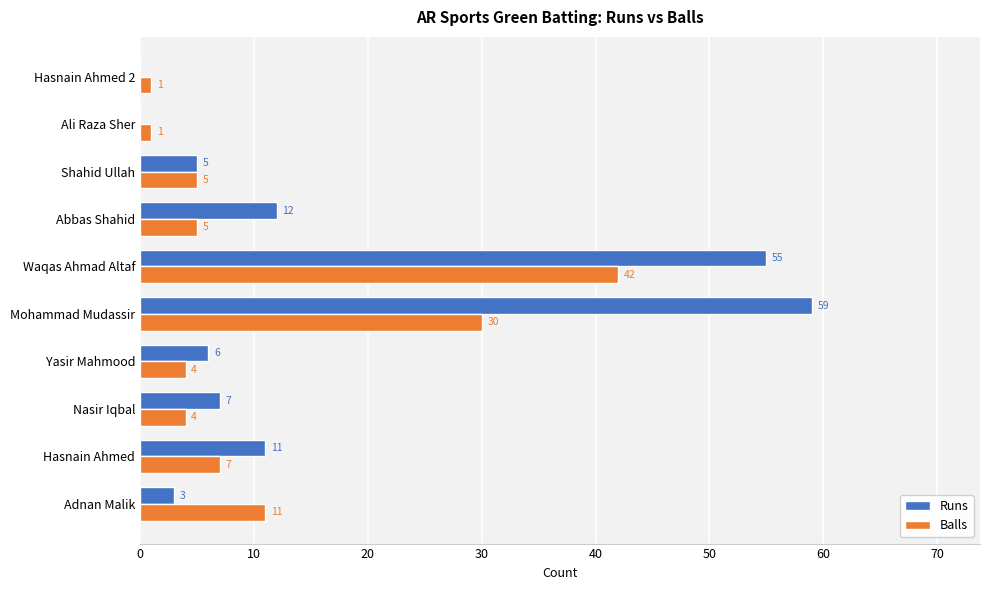

Is it true that Runs equals 3 at Hasnain Ahmed?

False